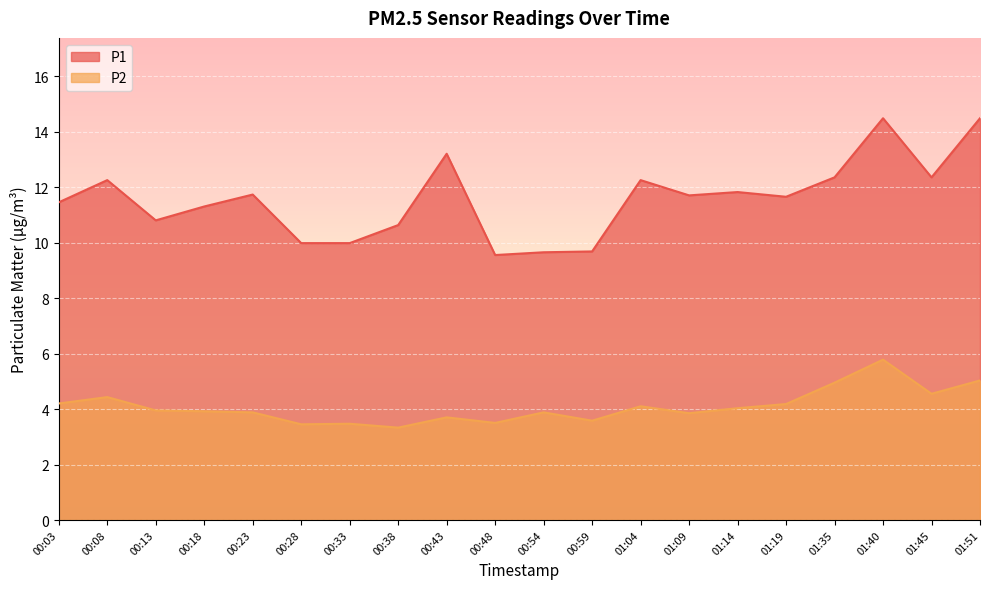

In P2, how many points are lower than both neighbors (excluding endpoints)?

6